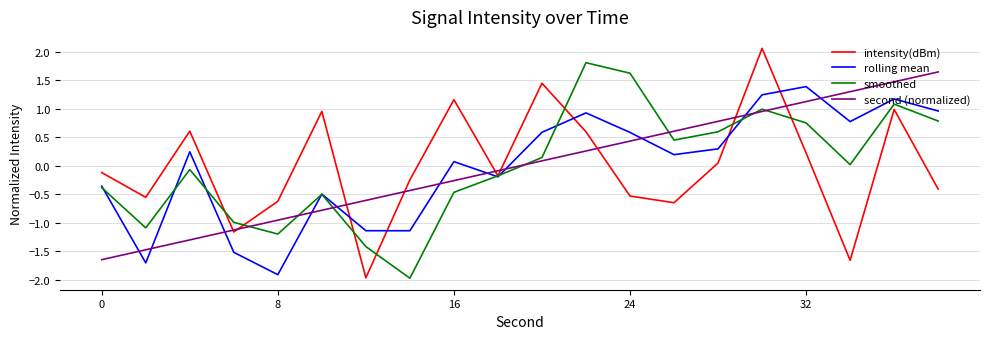

Which series has the largest range (max minus min)?

intensity(dBm)